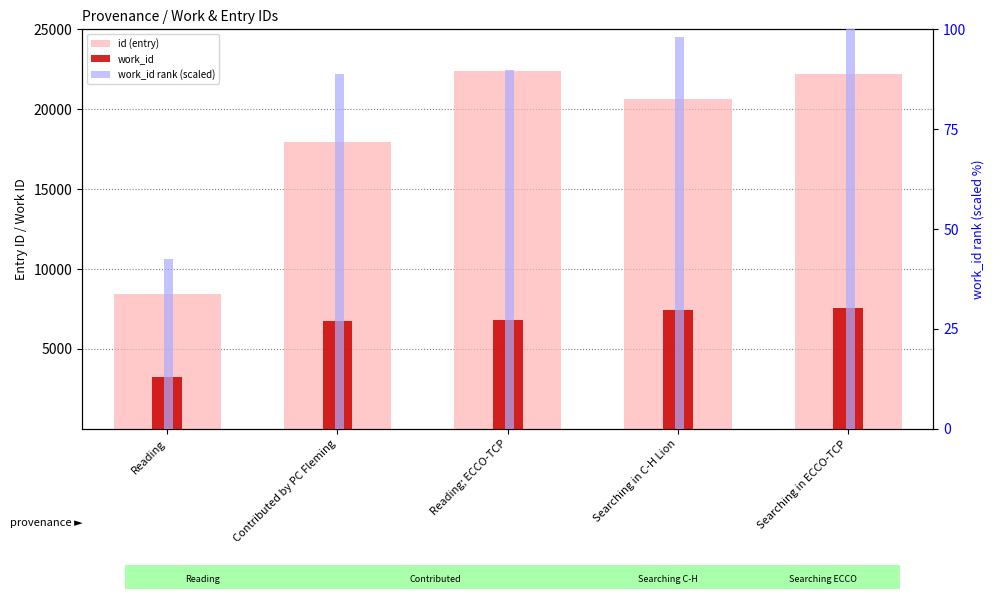

How many series are shown in this chart?

3